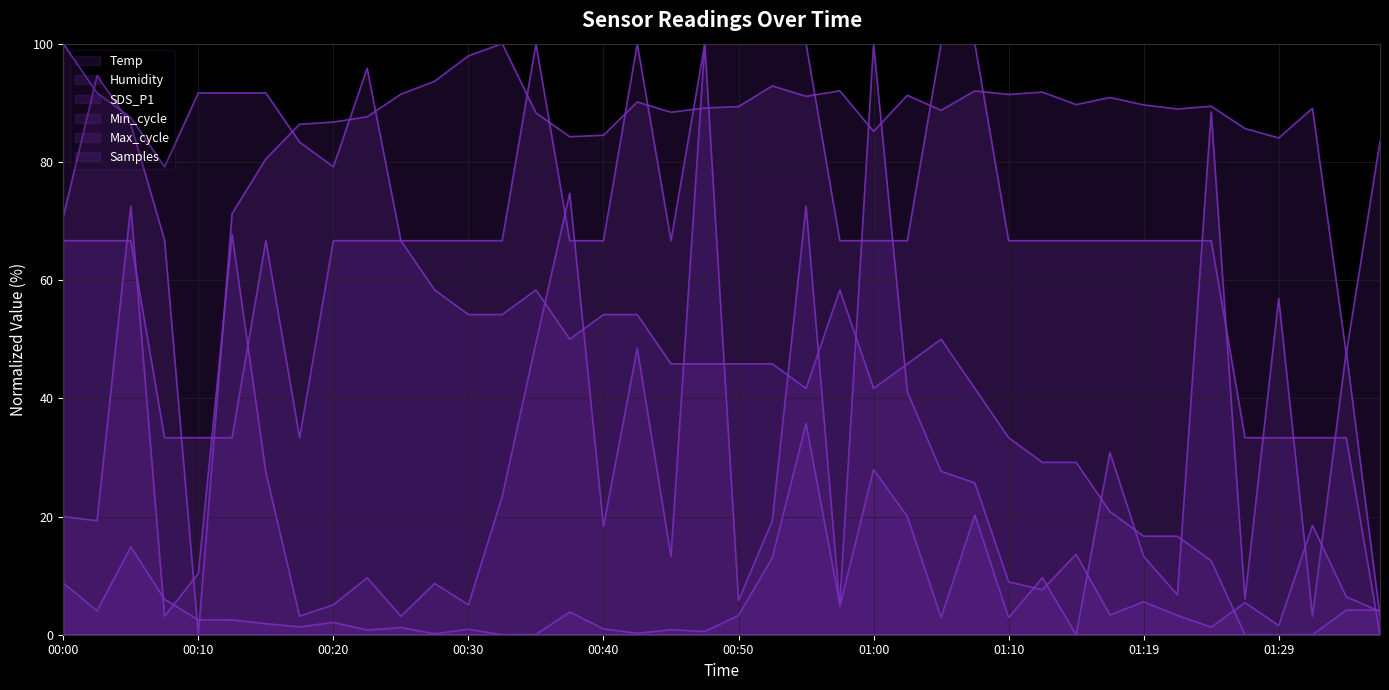

How many positive values does the Temp series have?

39